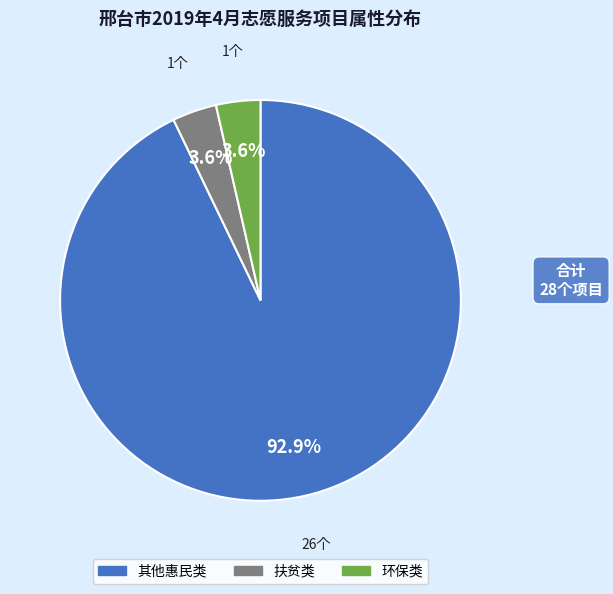

Which slice is the largest?

其他惠民类